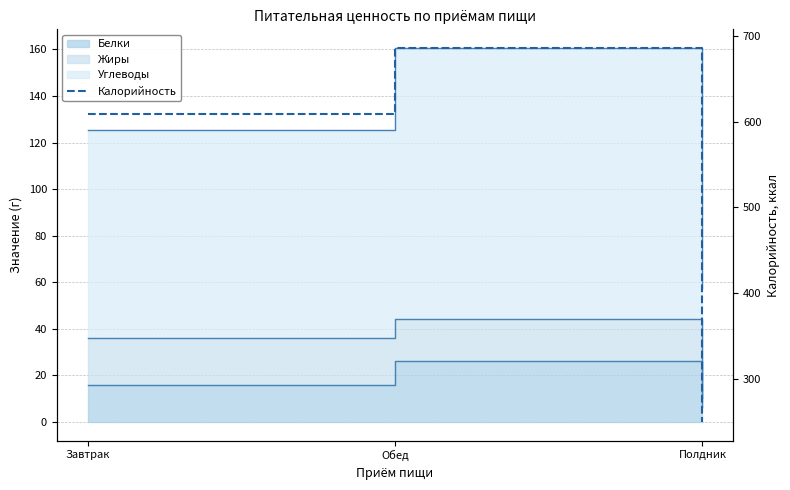

What is the label of the 2nd point from the left?

Обед